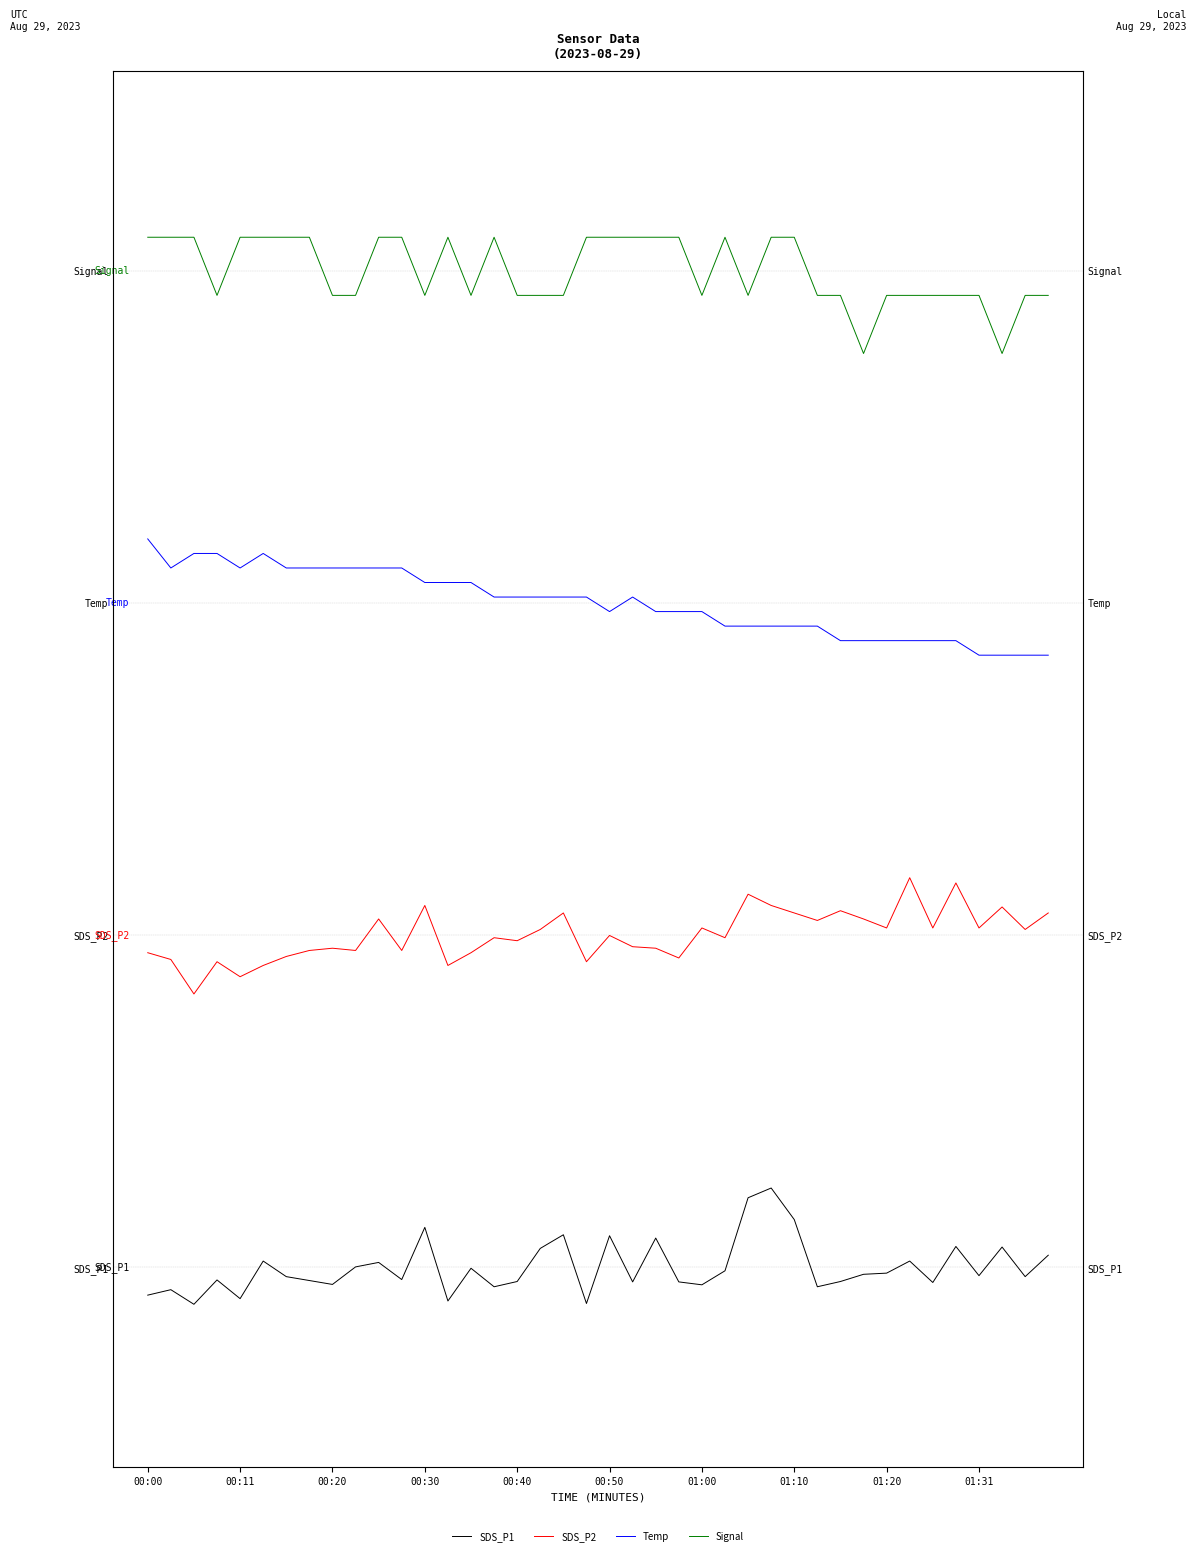

Which series has the largest range (max minus min)?

Signal